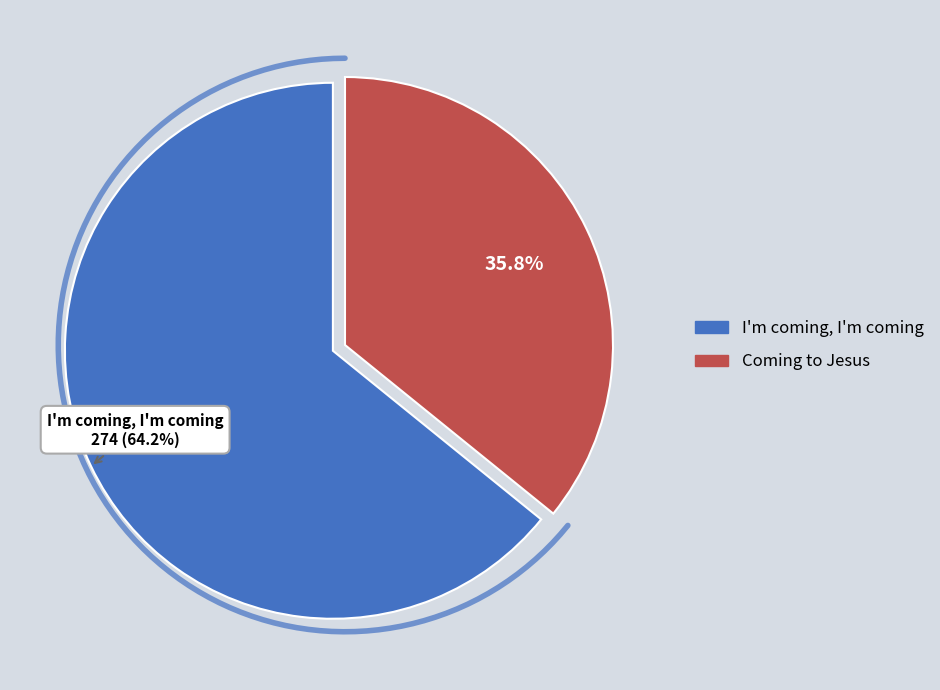

To the nearest percent, what is the combined percentage of I'm coming, I'm coming and Coming to Jesus?

100%